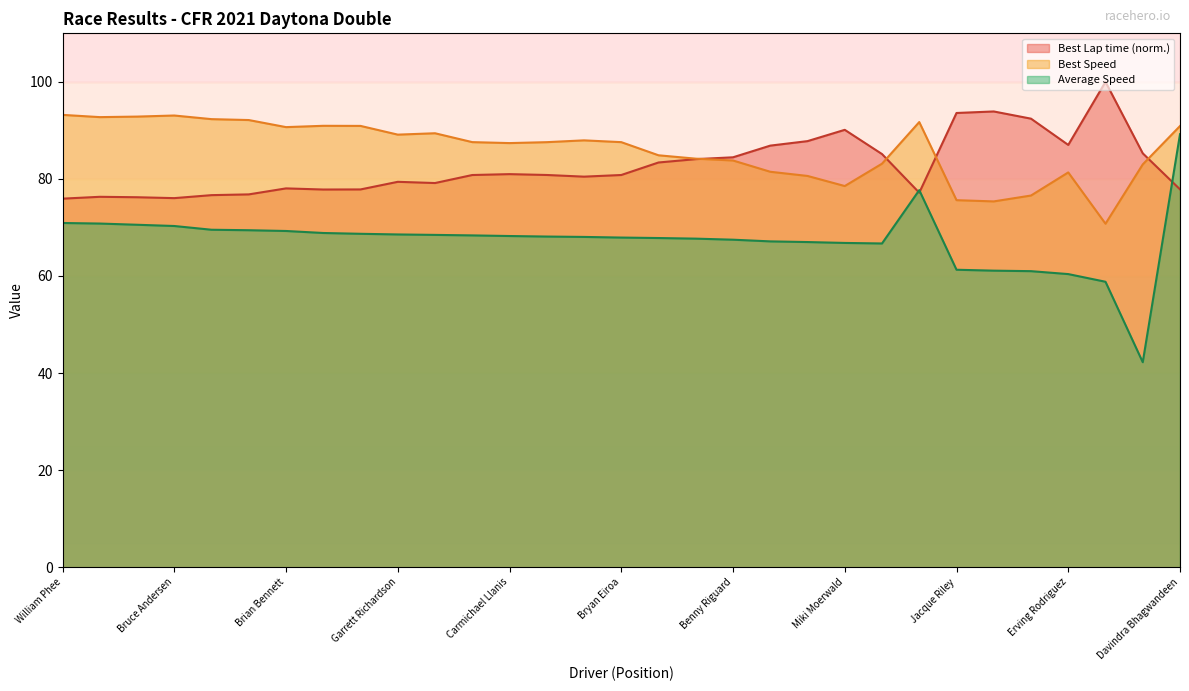

Reading right to left, what are all the values shown in this chart?

Best Lap time: Davindra Bhagwandeen=77.9	Martin Reiter=85.3	Juan Bartolomei=100.0	Erving Rodriguez=87.0	Angelo Cruz=92.4	Scott Larson=93.9	Jacque Riley=93.6	Menas Akarjalian=77.2	Failed to enter Tx No.=85.1	Miki Moerwald=90.1	J.Manny Forteza=87.8	Paul Mazzei=86.9	Benny Riguard=84.5	Phil Adams=84.1	John Macgowan=83.4	Bryan Eiroa=80.8	Christopher Innocenti=80.5	Earl Hart=80.8	Carmichael Llanis=81.0	Domenic DePietto=80.8	Jason Dahdah=79.2	Garrett Richardson=79.4	Denny Hightower=77.8	Donald Squirek=77.8	Brian Bennett=78.1	Michael Paramore=76.8	Paul Ronie=76.7	Bruce Andersen=76.0	Keith Goldin=76.2	Steve Saney=76.3	William Phee=75.9
Best Speed: Davindra Bhagwandeen=90.9	Martin Reiter=83.0	Juan Bartolomei=70.8	Erving Rodriguez=81.3	Angelo Cruz=76.6	Scott Larson=75.4	Jacque Riley=75.6	Menas Akarjalian=91.7	Failed to enter Tx No.=83.1	Miki Moerwald=78.5	J.Manny Forteza=80.6	Paul Mazzei=81.5	Benny Riguard=83.8	Phil Adams=84.2	John Macgowan=84.9	Bryan Eiroa=87.6	Christopher Innocenti=87.9	Earl Hart=87.6	Carmichael Llanis=87.4	Domenic DePietto=87.6	Jason Dahdah=89.4	Garrett Richardson=89.1	Denny Hightower=90.9	Donald Squirek=90.9	Brian Bennett=90.7	Michael Paramore=92.1	Paul Ronie=92.3	Bruce Andersen=93.1	Keith Goldin=92.8	Steve Saney=92.7	William Phee=93.2
Average Speed: Davindra Bhagwandeen=89.2	Martin Reiter=42.2	Juan Bartolomei=58.8	Erving Rodriguez=60.4	Angelo Cruz=61.0	Scott Larson=61.1	Jacque Riley=61.3	Menas Akarjalian=77.7	Failed to enter Tx No.=66.7	Miki Moerwald=66.8	J.Manny Forteza=67.0	Paul Mazzei=67.1	Benny Riguard=67.5	Phil Adams=67.7	John Macgowan=67.8	Bryan Eiroa=67.9	Christopher Innocenti=68.0	Earl Hart=68.1	Carmichael Llanis=68.2	Domenic DePietto=68.4	Jason Dahdah=68.5	Garrett Richardson=68.6	Denny Hightower=68.7	Donald Squirek=68.9	Brian Bennett=69.3	Michael Paramore=69.4	Paul Ronie=69.5	Bruce Andersen=70.3	Keith Goldin=70.6	Steve Saney=70.8	William Phee=70.9